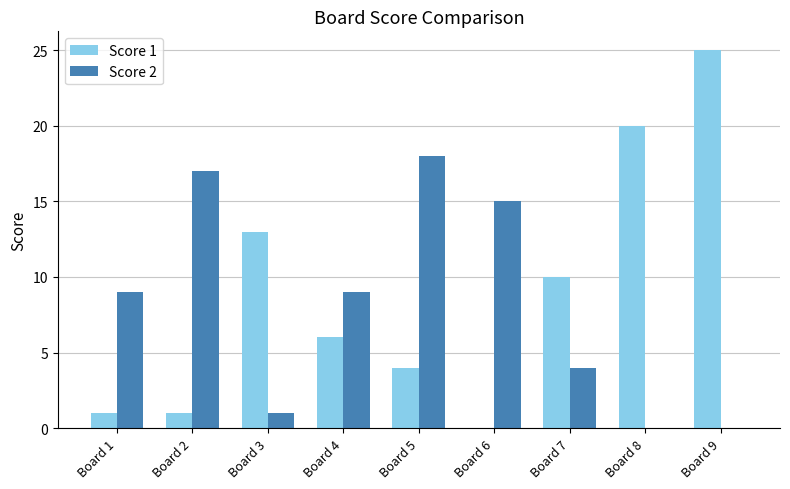

What is the total value across all series at Board 6?

15